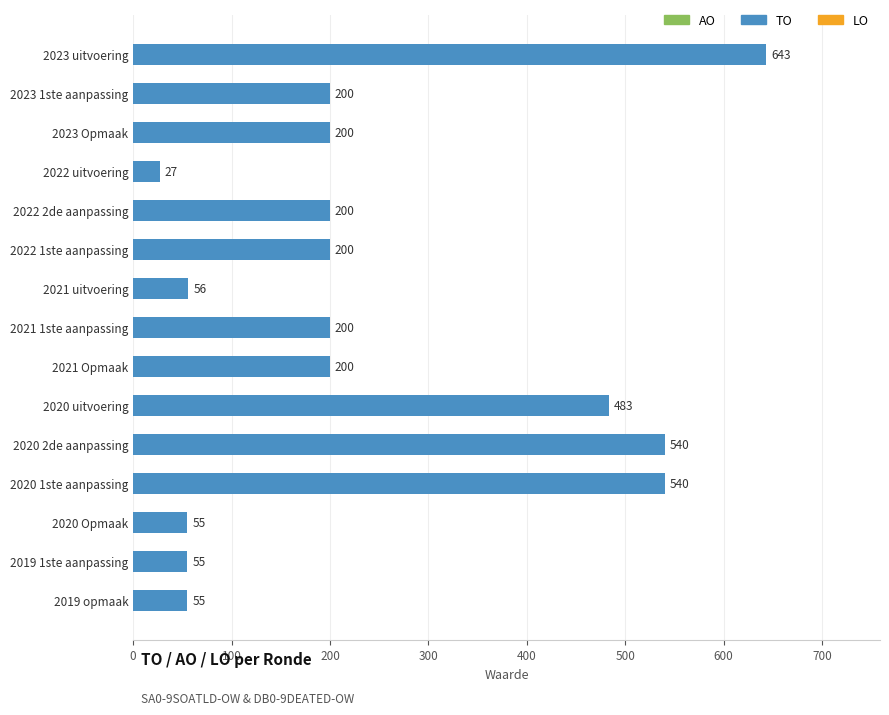

What is the approximate value at 2020 Opmaak, to the nearest 100?

100